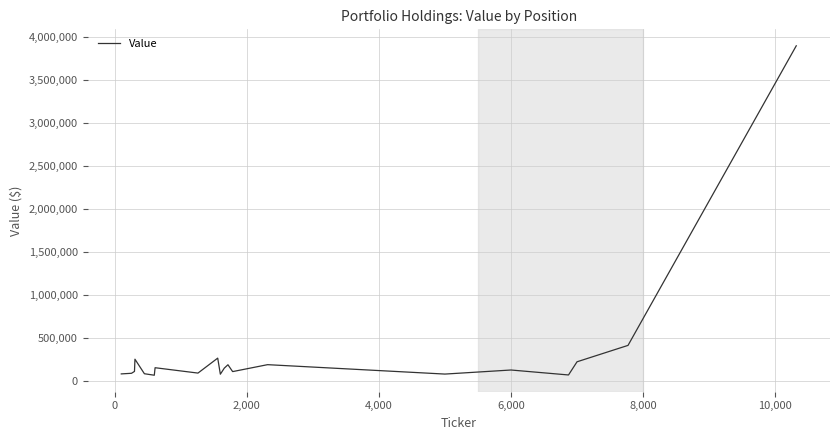

What is the maximum value shown in the chart?

3894184